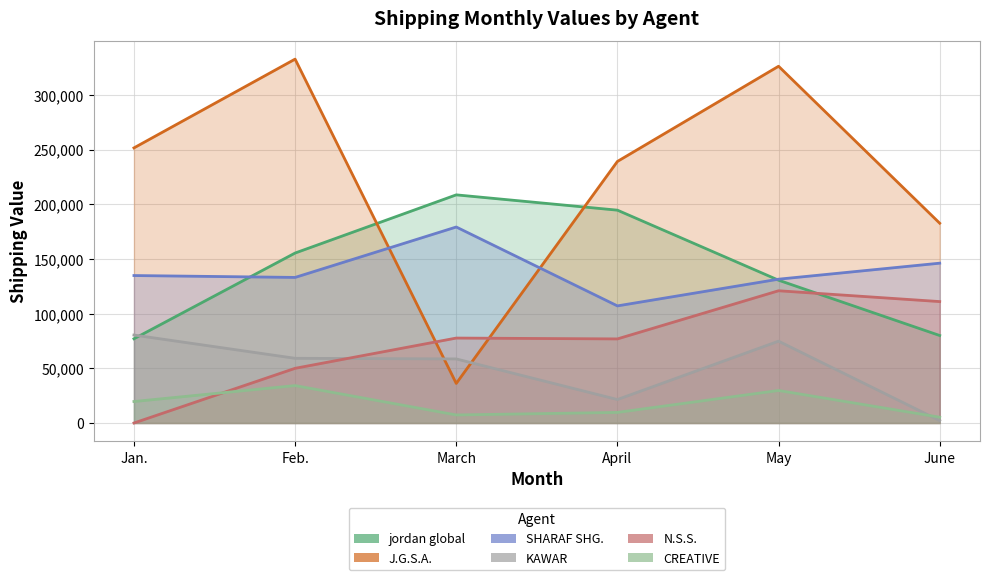

What is the maximum value shown in the chart?

332634